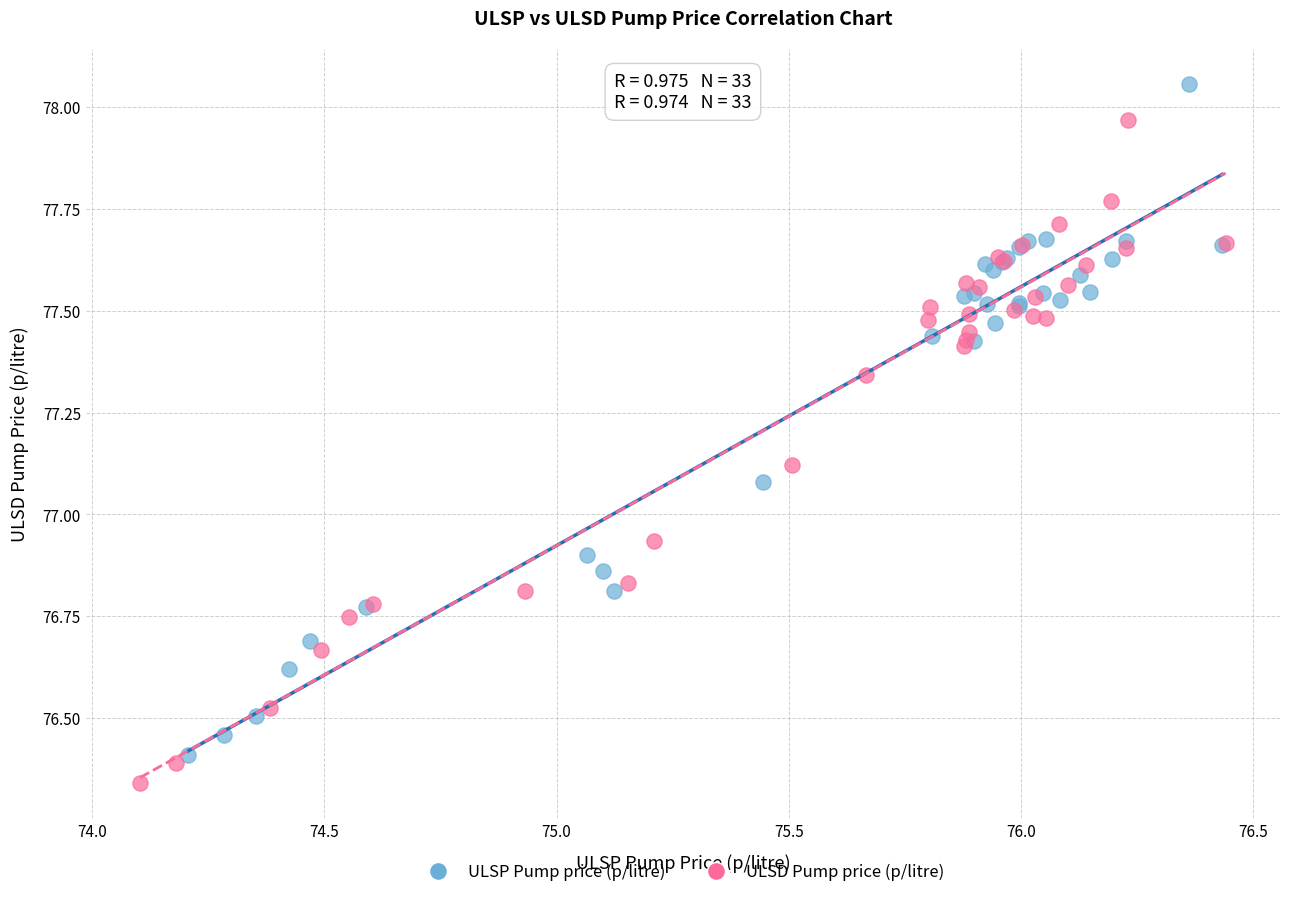

Which series contains the highest Y value?

ULSP Pump price (p/litre)